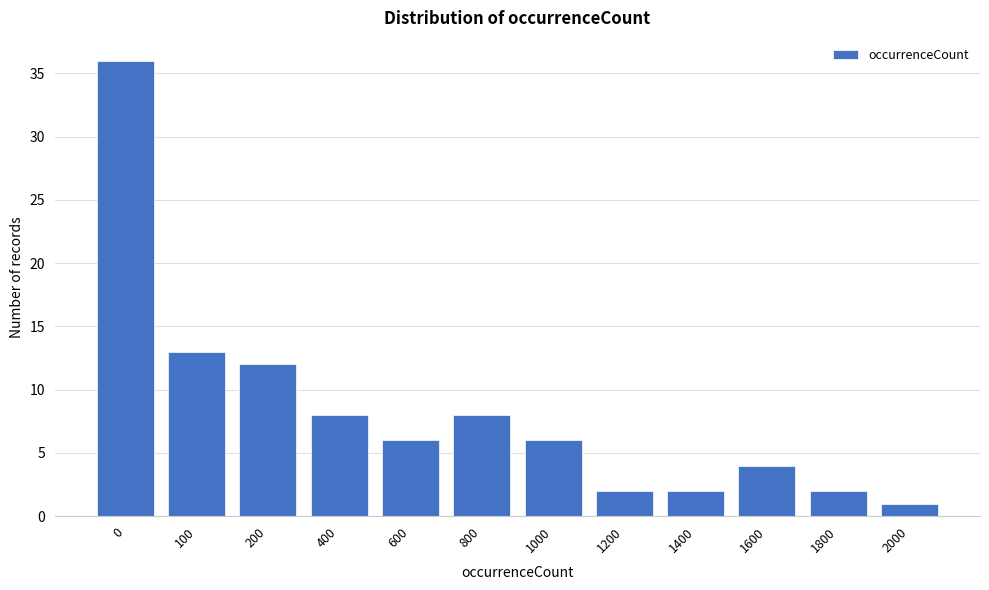

Reading left to right, extract all data points from this chart.

36	13	12	8	6	8	6	2	2	4	2	1